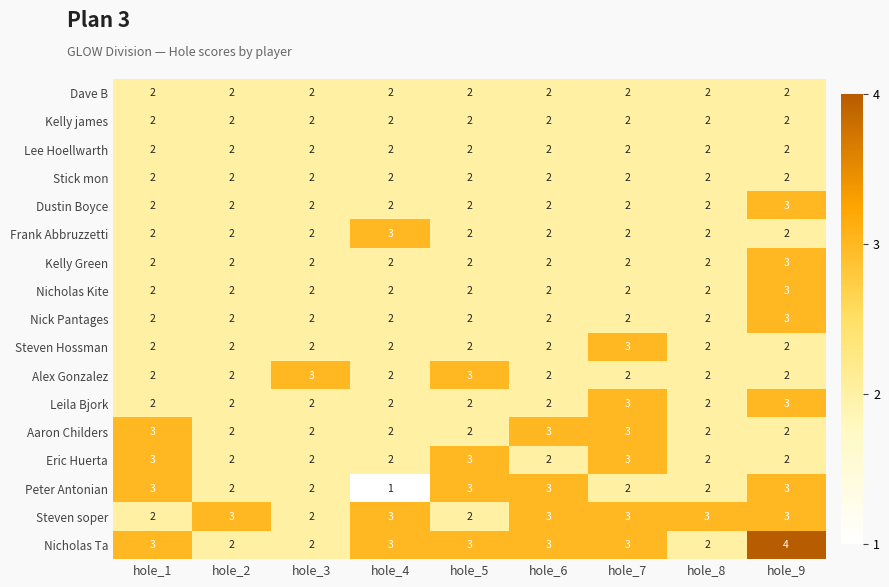

What is the spread (max minus min) of values at hole_2?

1